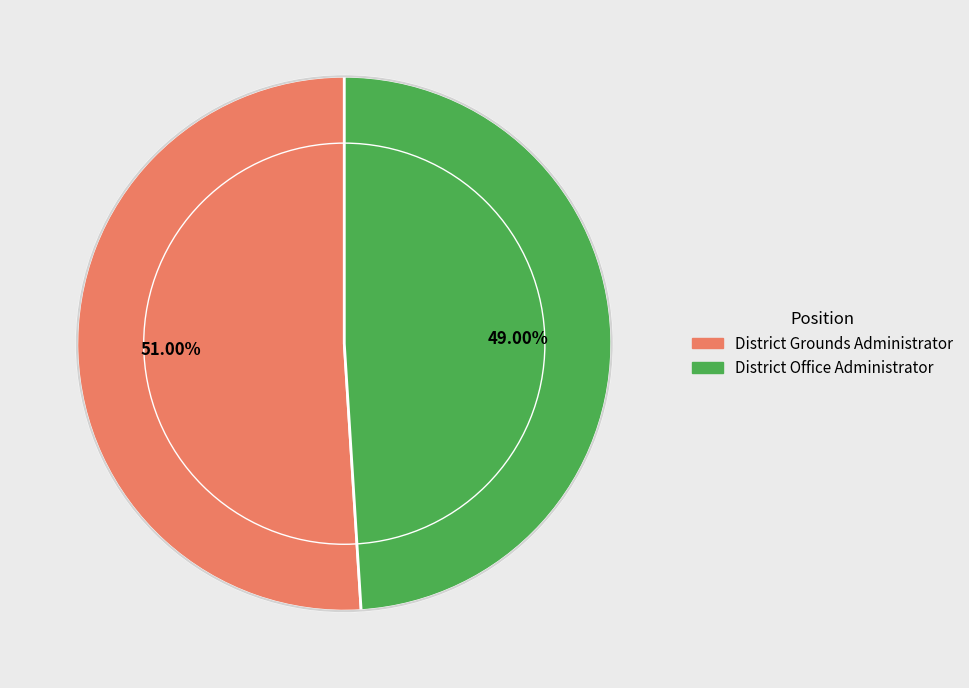

To the nearest percent, what is the combined percentage of District Office Administrator and District Grounds Administrator?

100%